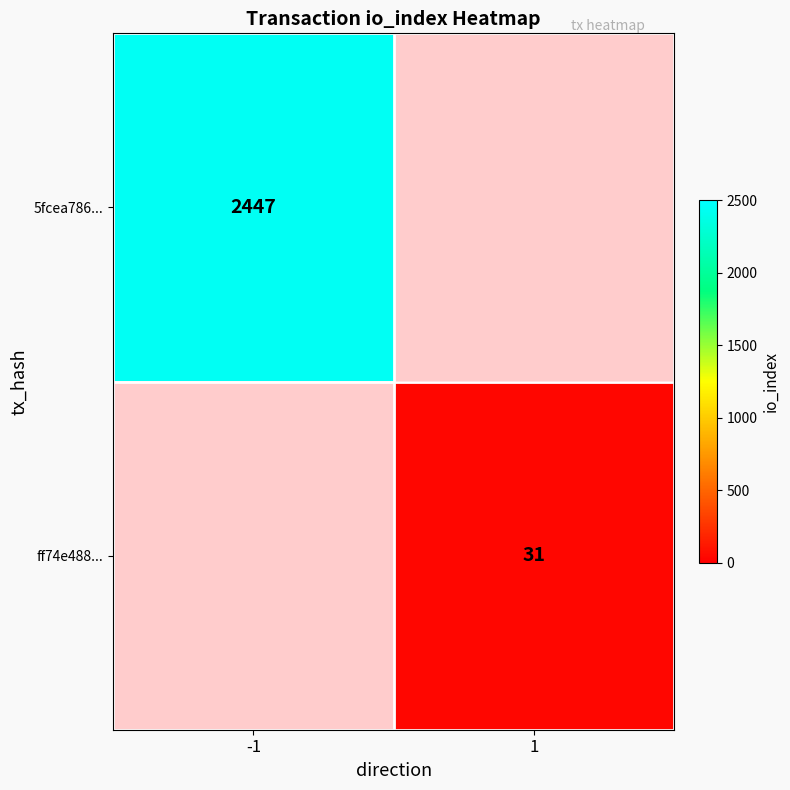

Is the value of ff74e488... at 1 greater than the value of 5fcea786... at -1?

No